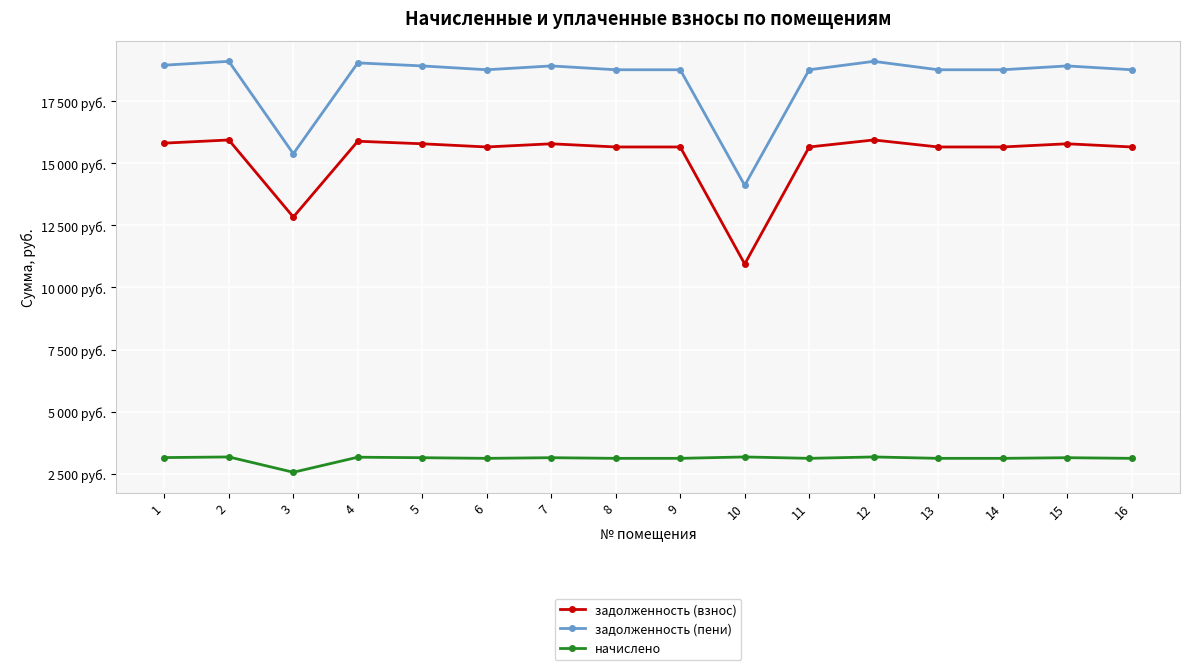

What are all the series names shown in the legend?

задолженность (взнос), задолженность (пени), начислено